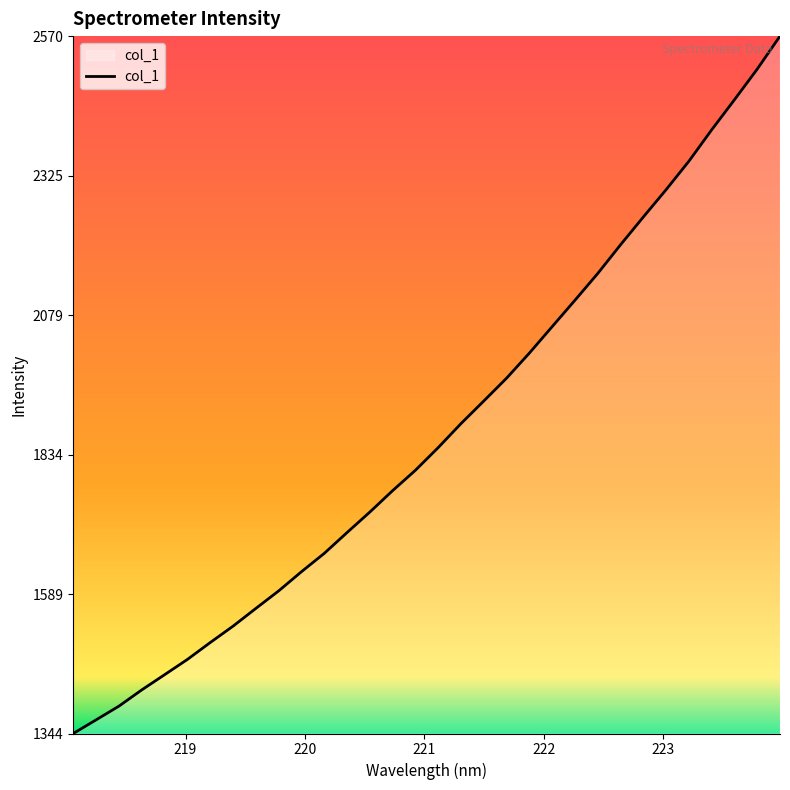

What is the maximum value shown in the chart?

2570.2